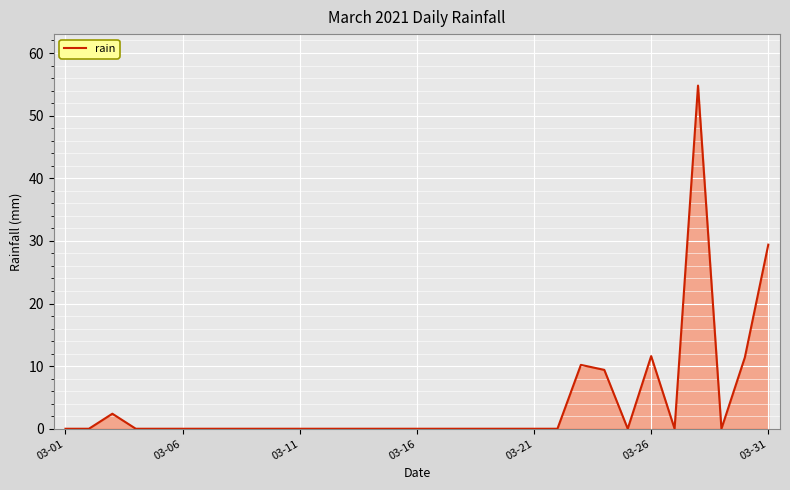

Does the chart display data point markers on the line(s)?

No